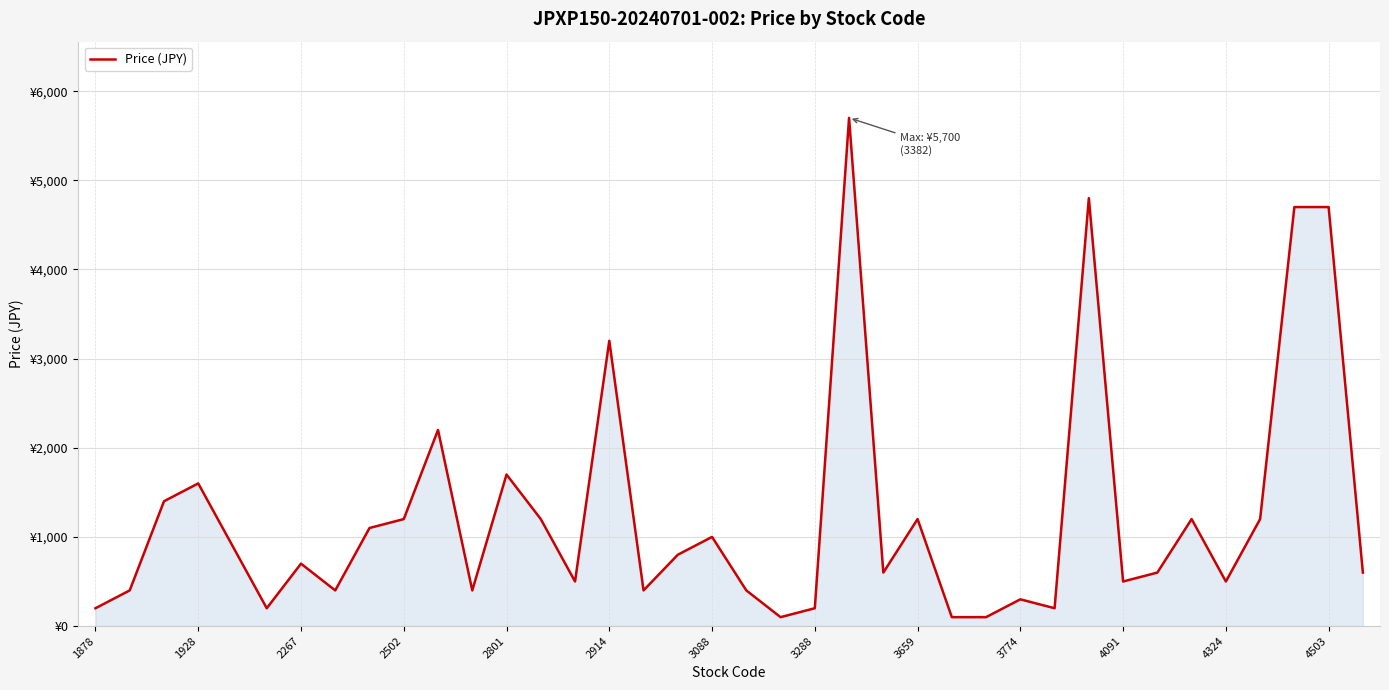

At which category does the chart reach its minimum across all series?

20